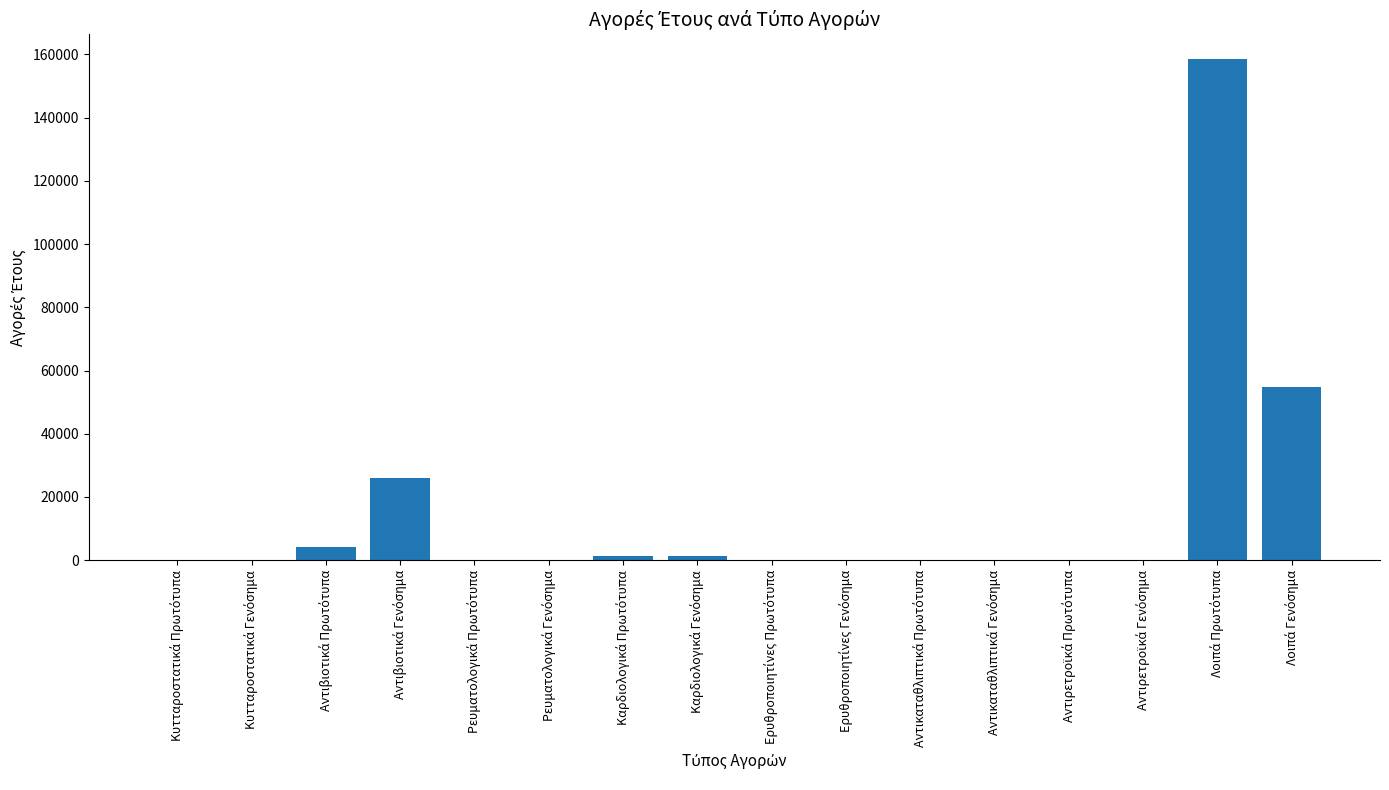

What is the maximum value shown in the chart?

158426.4